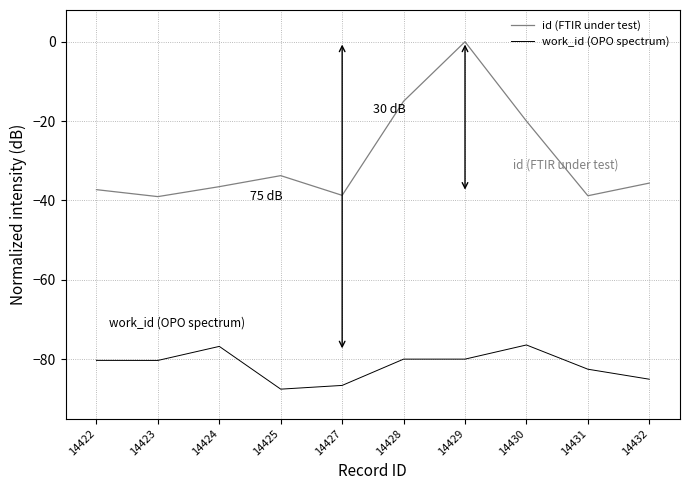

The value of id (FTIR under test) at 14431 is -38.8. True or false?

True